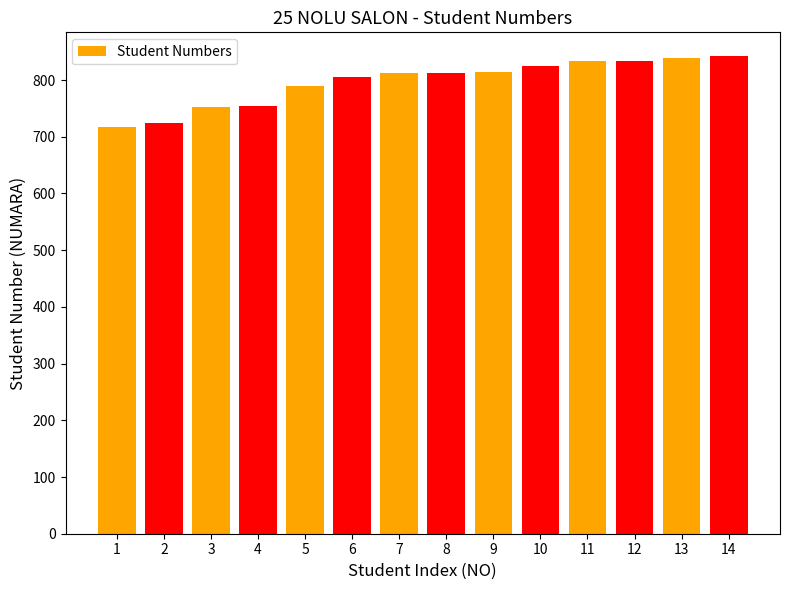

The chart shows a value of 754 at 4. True or false?

True